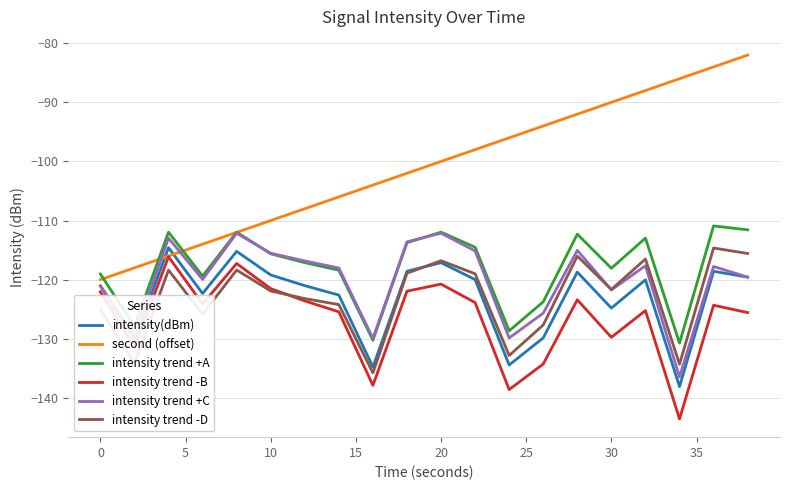

What is the highest value of the intensity(dBm) series?

-114.6